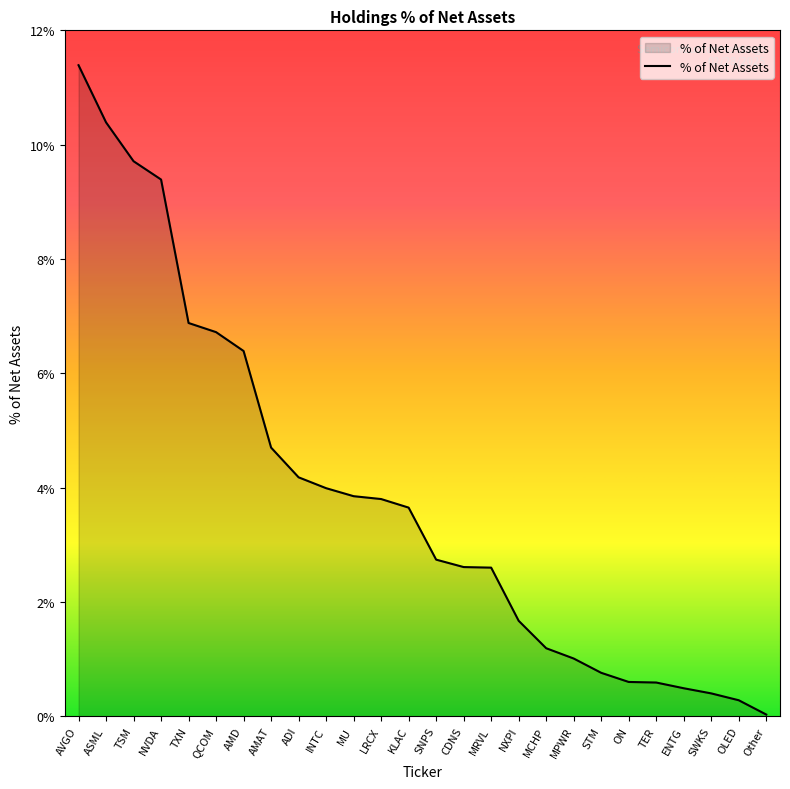

Which category has the lowest value across all series?

Other